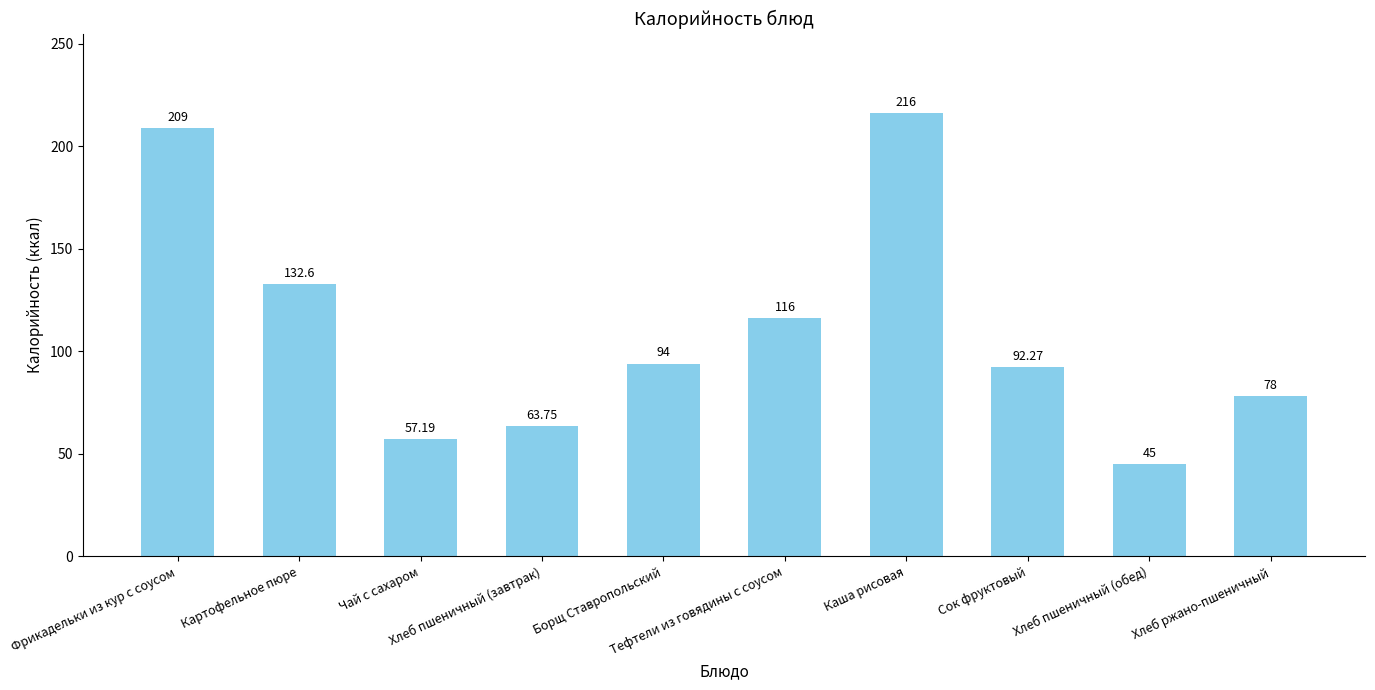

What is the difference between the maximum and minimum values?

171.0